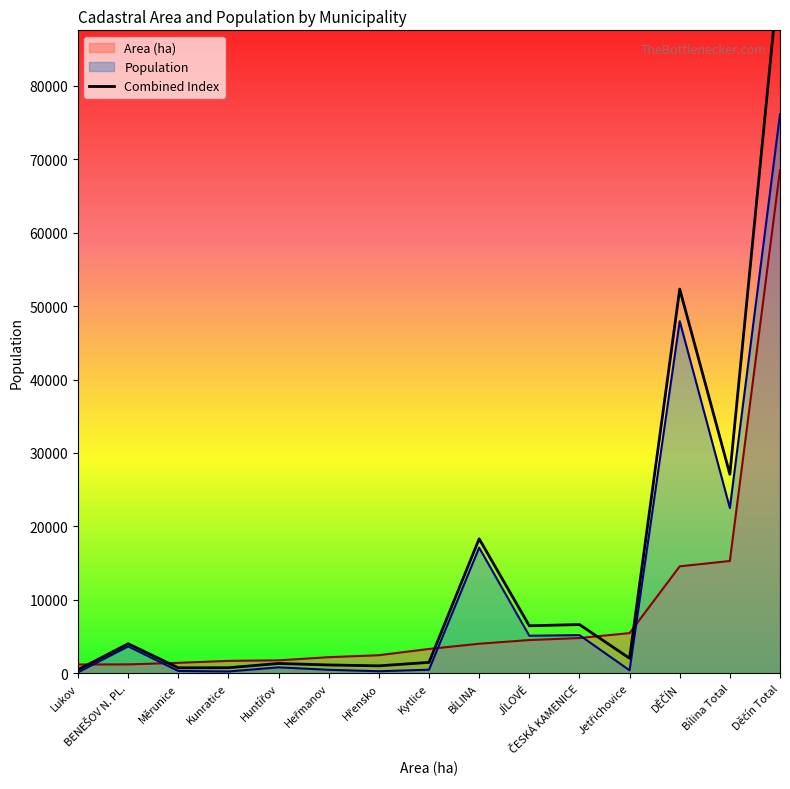

Which category has the lowest value across all series?

Lukov